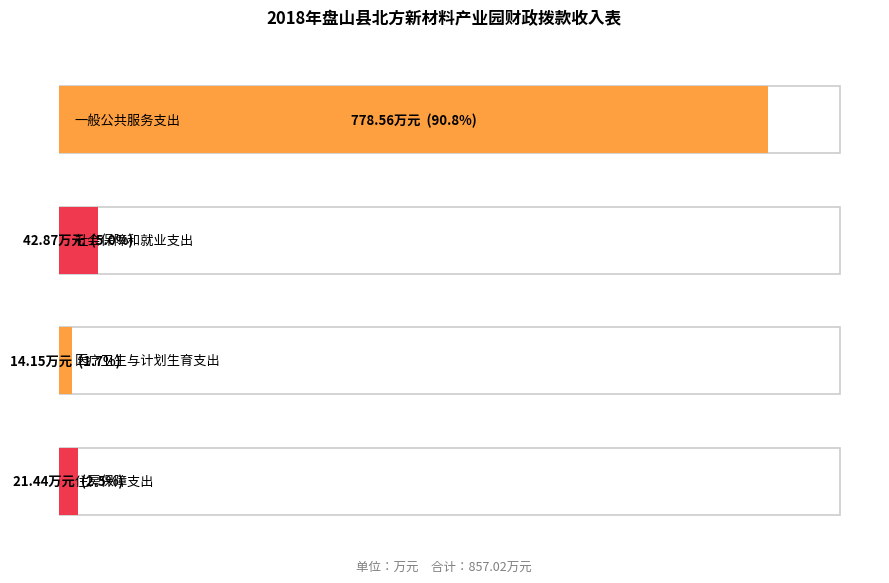

What is the difference between the maximum and minimum values?

764.4